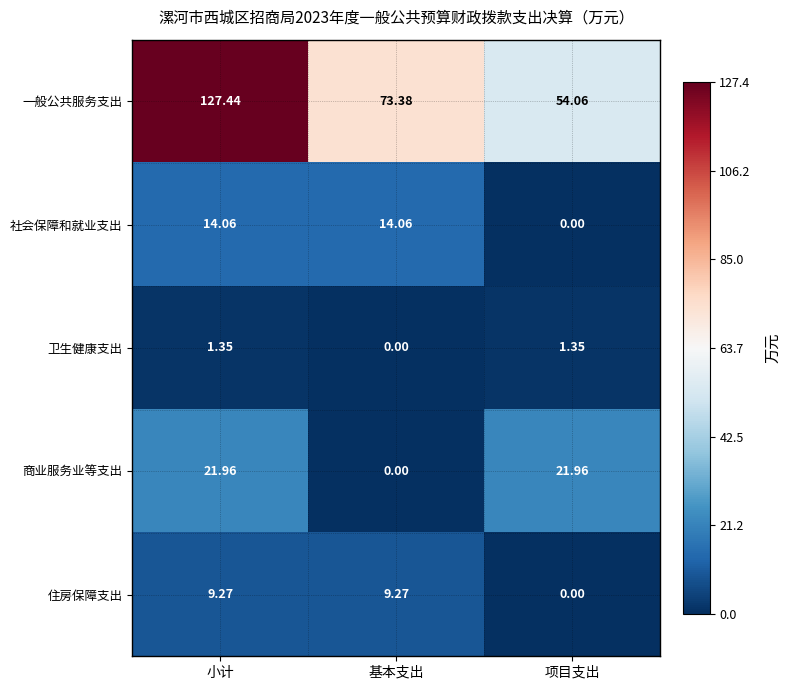

At 小计, list the series in order from smallest to largest.

卫生健康支出, 住房保障支出, 社会保障和就业支出, 商业服务业等支出, 一般公共服务支出